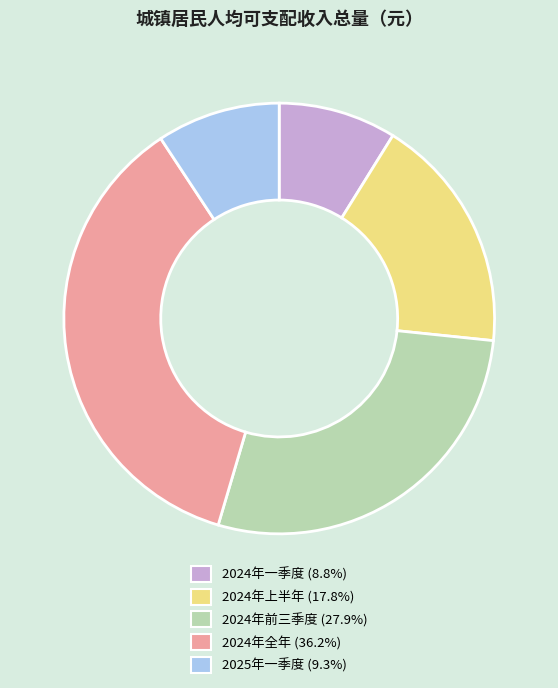

Count the number of slices in the pie.

5